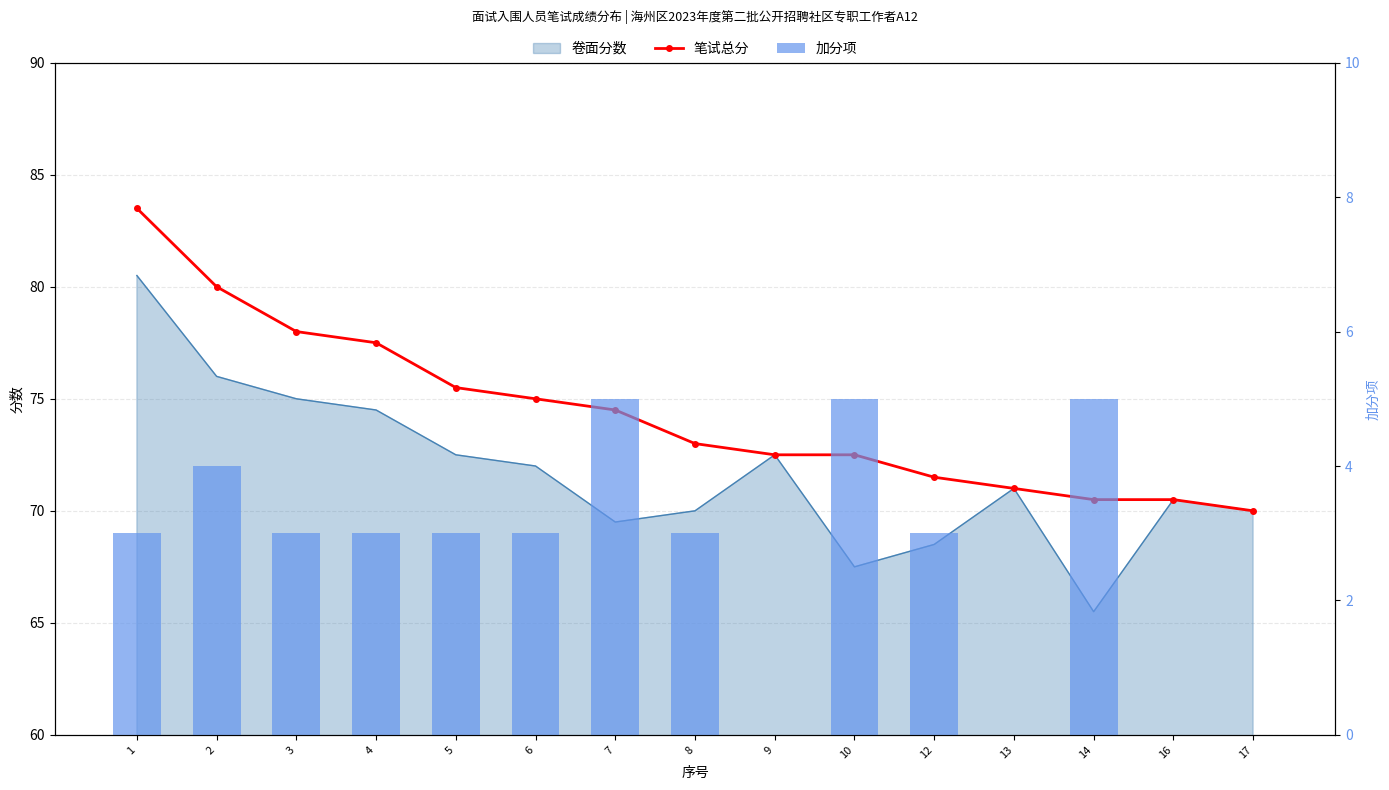

Rank the series at 1 from lowest to highest value.

加分项, 笔试总分